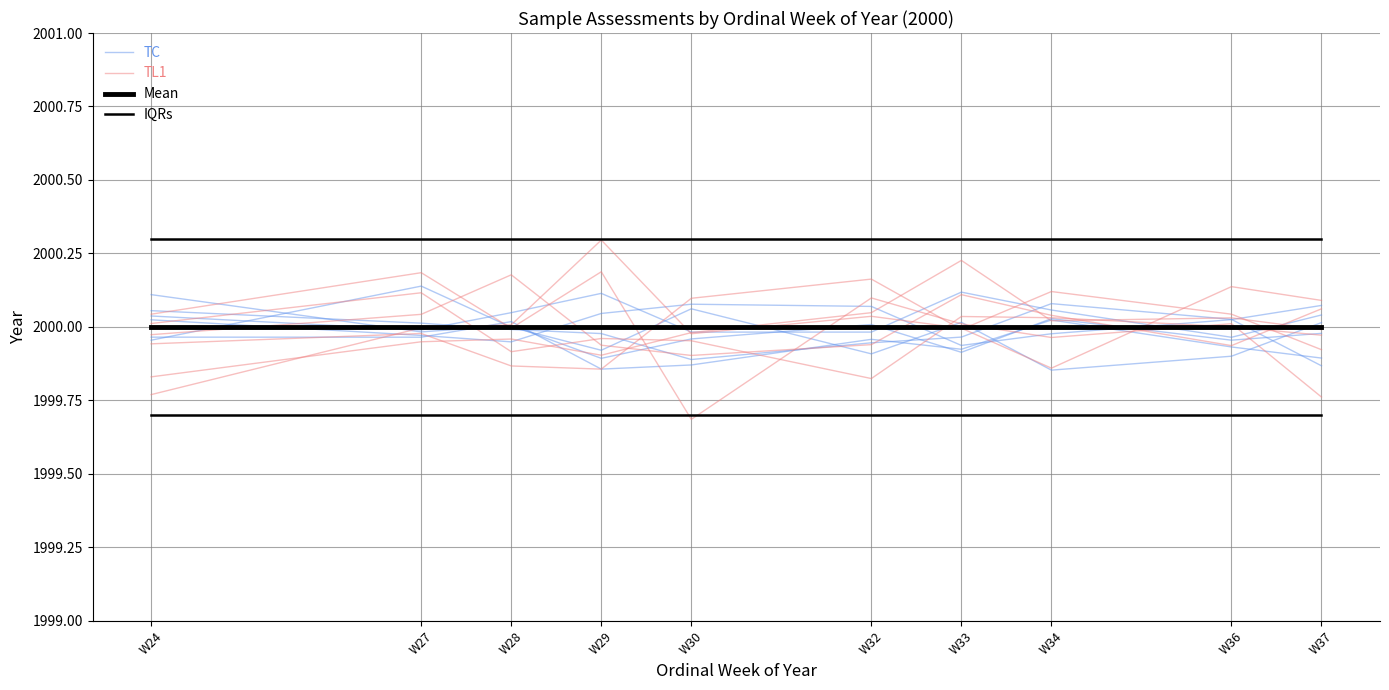

Rank the series by their maximum value, from highest to lowest.

IQRs, TL1, TC, Mean